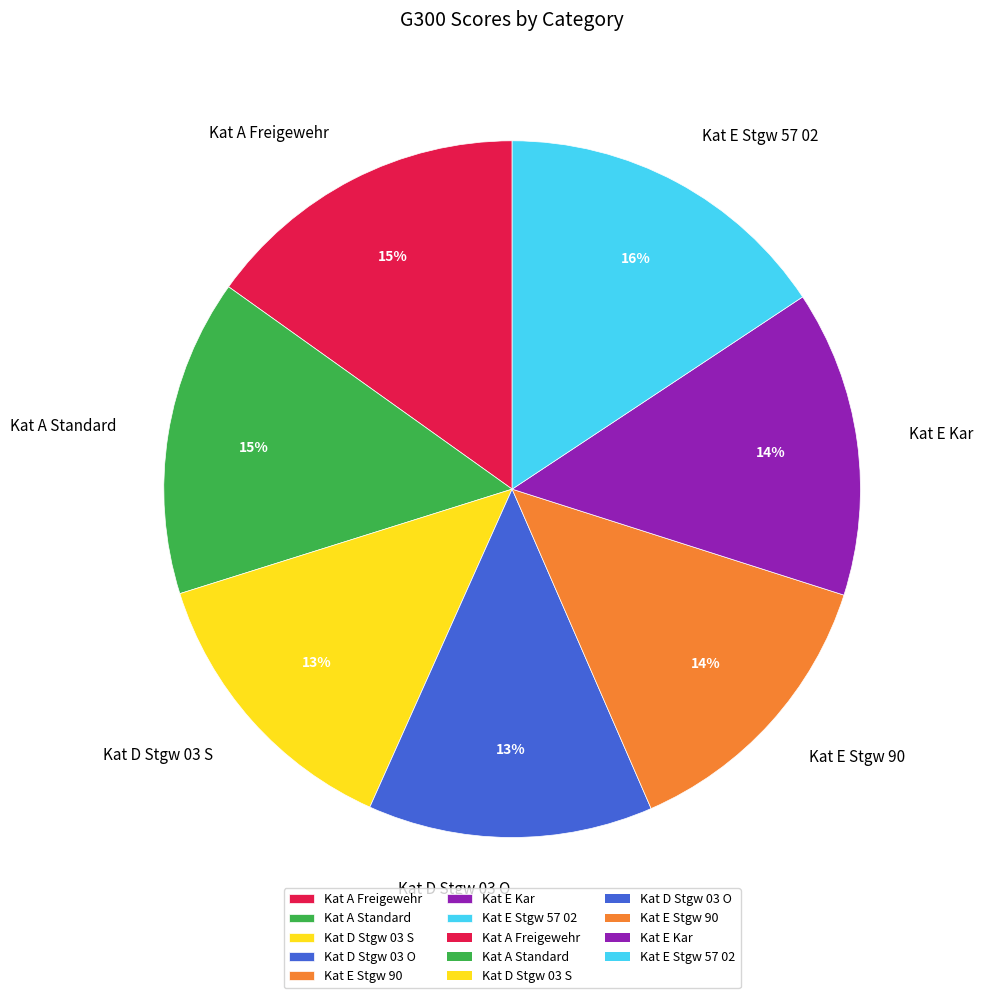

To the nearest percent, what portion does Kat E Kar represent?

14%